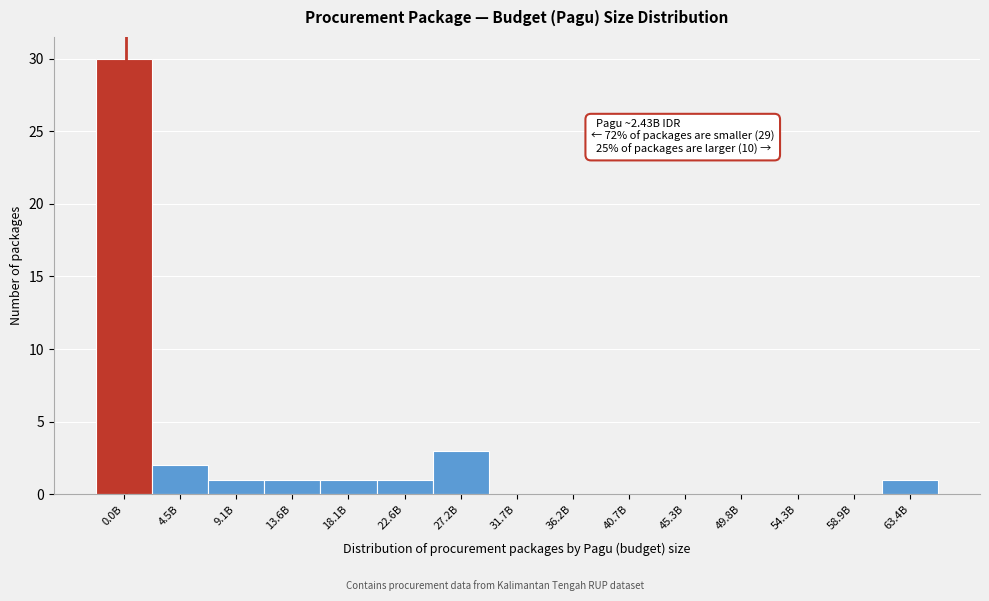

Reading left to right, extract all data points from this chart.

0.0B=30	4.5B=2	9.1B=1	13.6B=1	18.1B=1	22.6B=1	27.2B=3	31.7B=0	36.2B=0	40.7B=0	45.3B=0	49.8B=0	54.3B=0	58.9B=0	63.4B=1